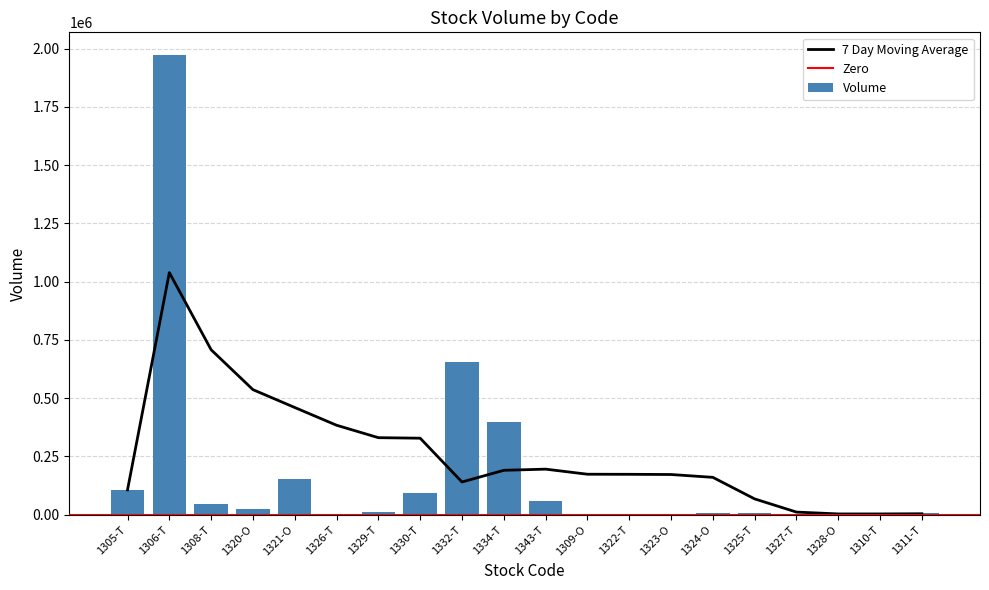

What is the smallest value displayed?

79